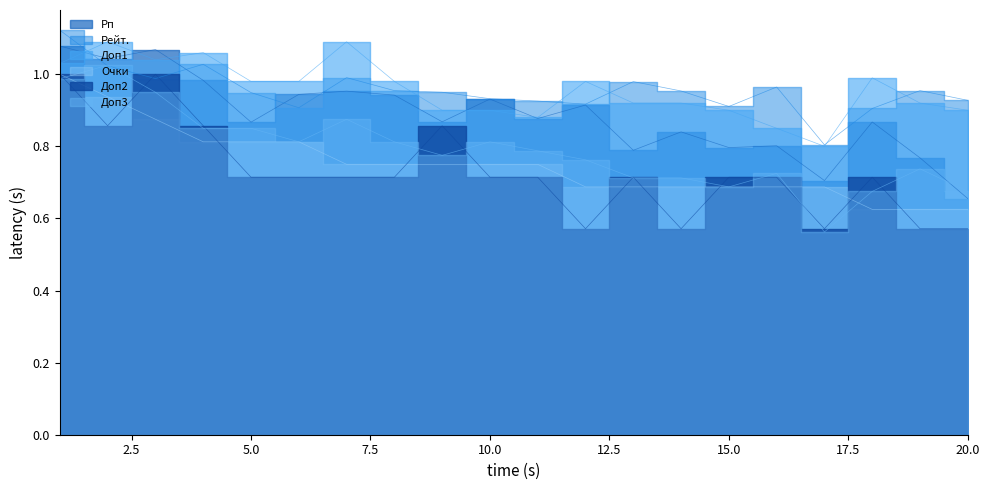

Where is the first local minimum for Доп2?

2